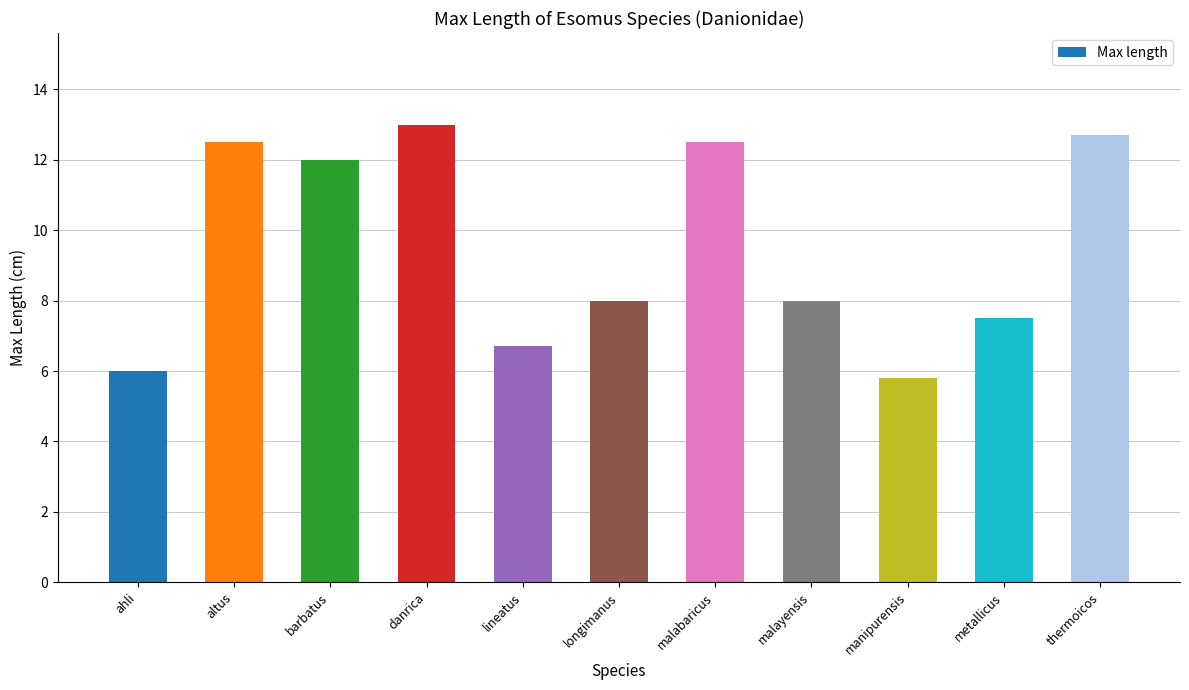

What is the sum of all values?

104.7